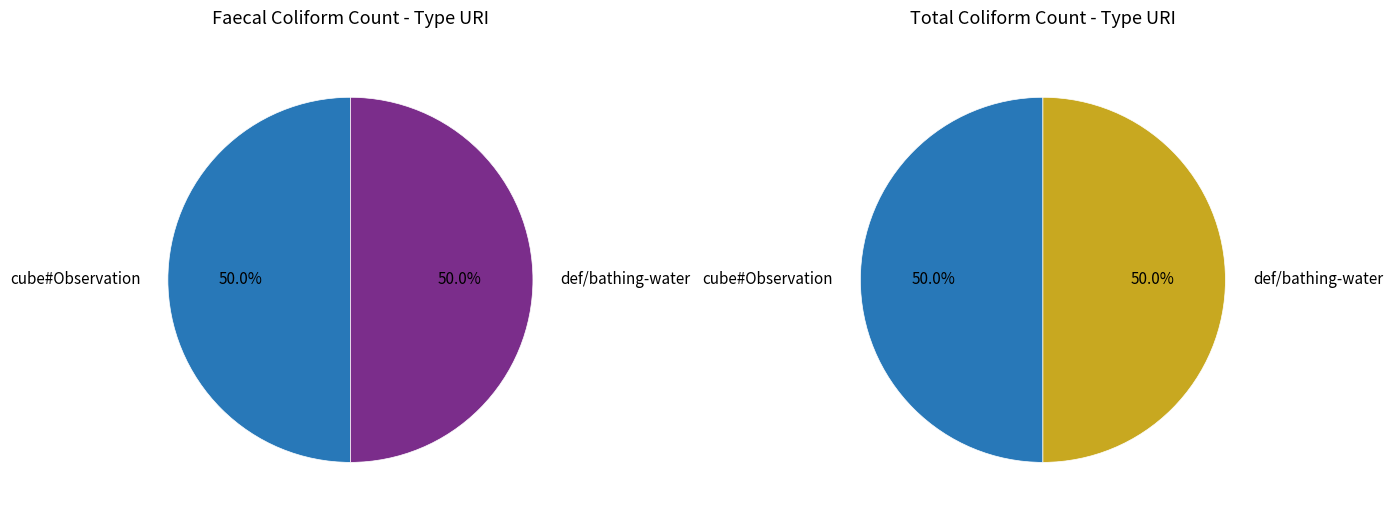

The 1 slice represents 50% of the pie. True or false?

True